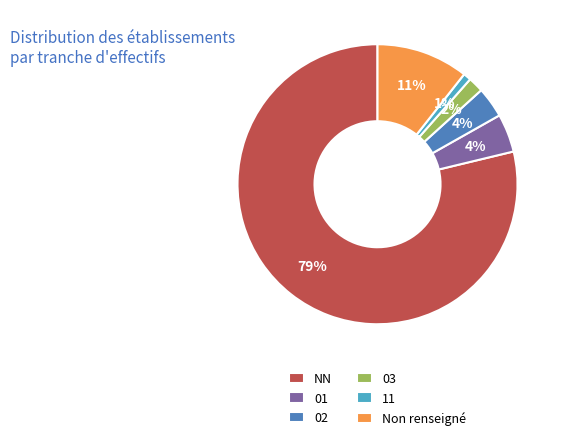

Which category accounts for the majority?

NN